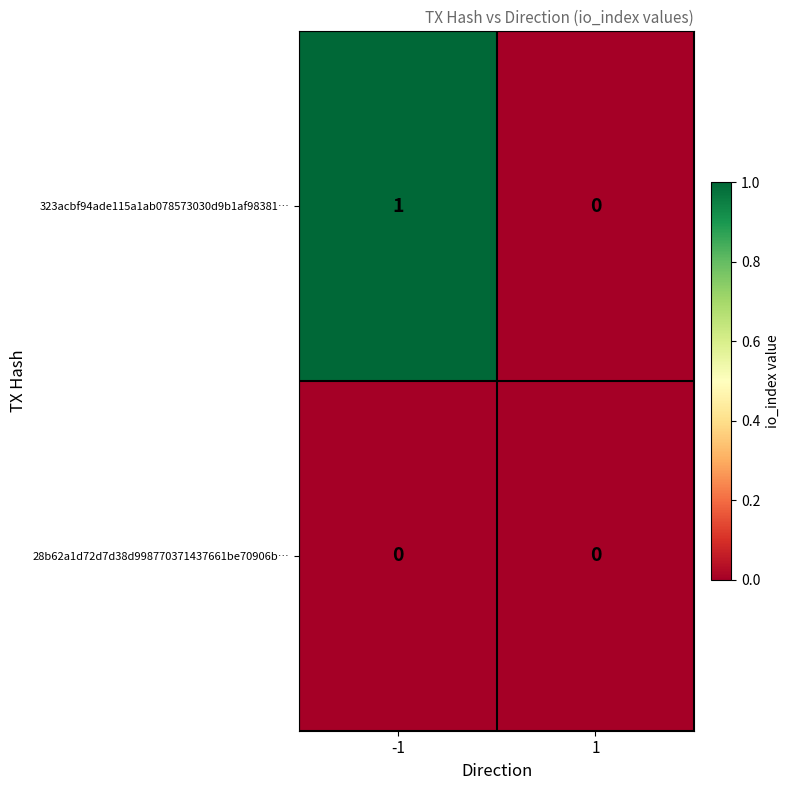

Reading right to left, transcribe all the data shown in this chart.

323acbf94ade115a1ab078573030d9b1af98381…: 1=0	-1=1
28b62a1d72d7d38d998770371437661be70906b…: 1=0	-1=0